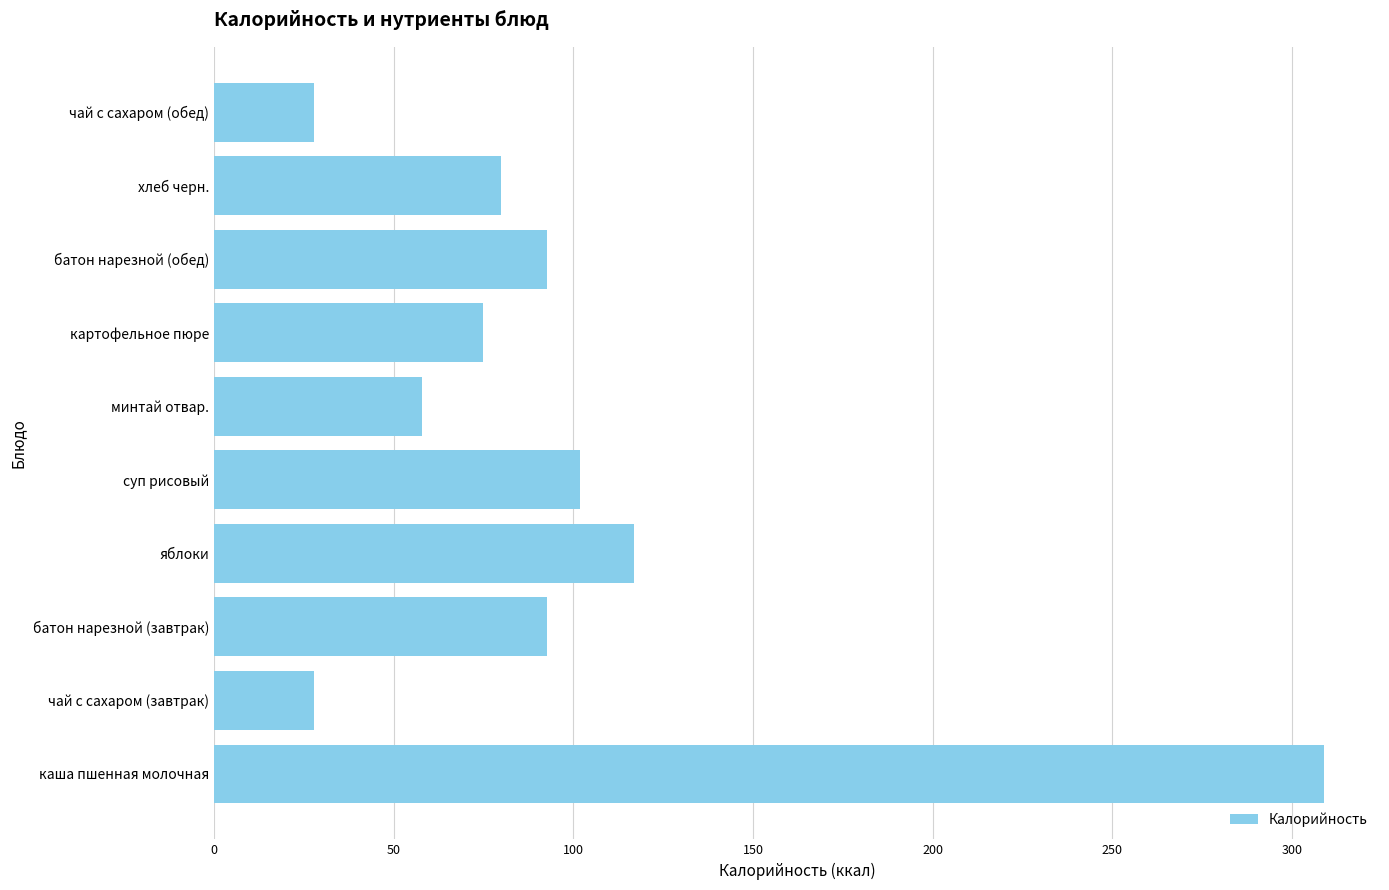

Approximately how many times larger is the value at хлеб черн. compared to картофельное пюре?

1.1